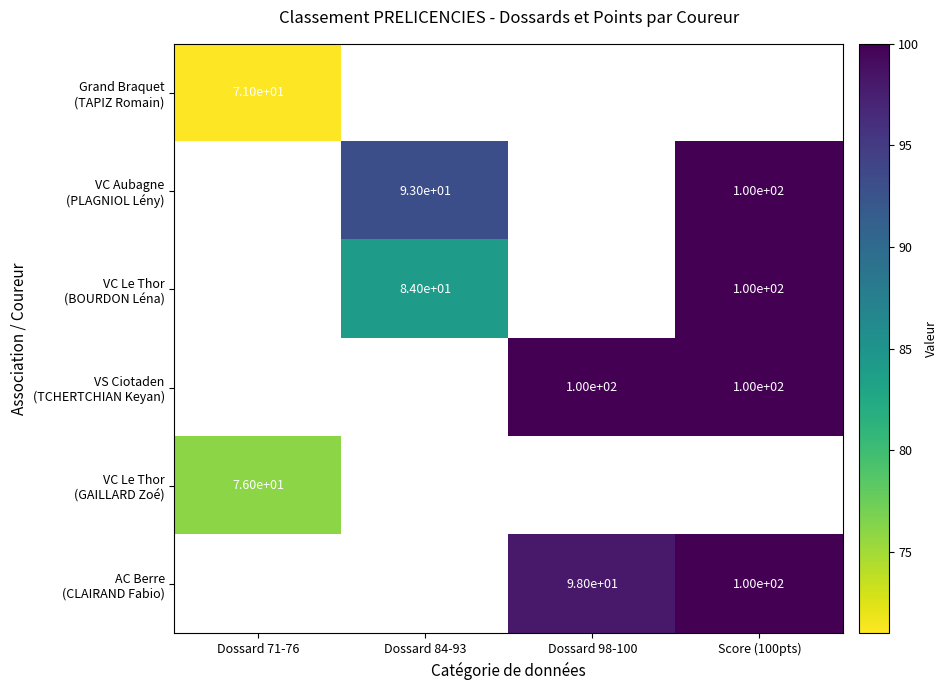

Read the AC Berre (CLAIRAND Fabio) value at Score (100pts).

100.0